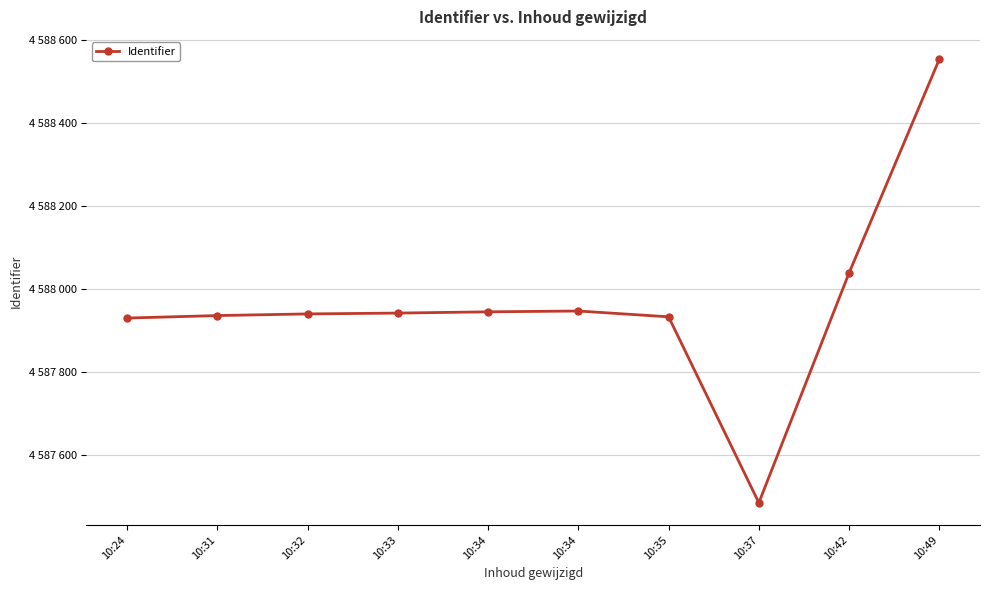

What is the greatest value displayed?

4588553